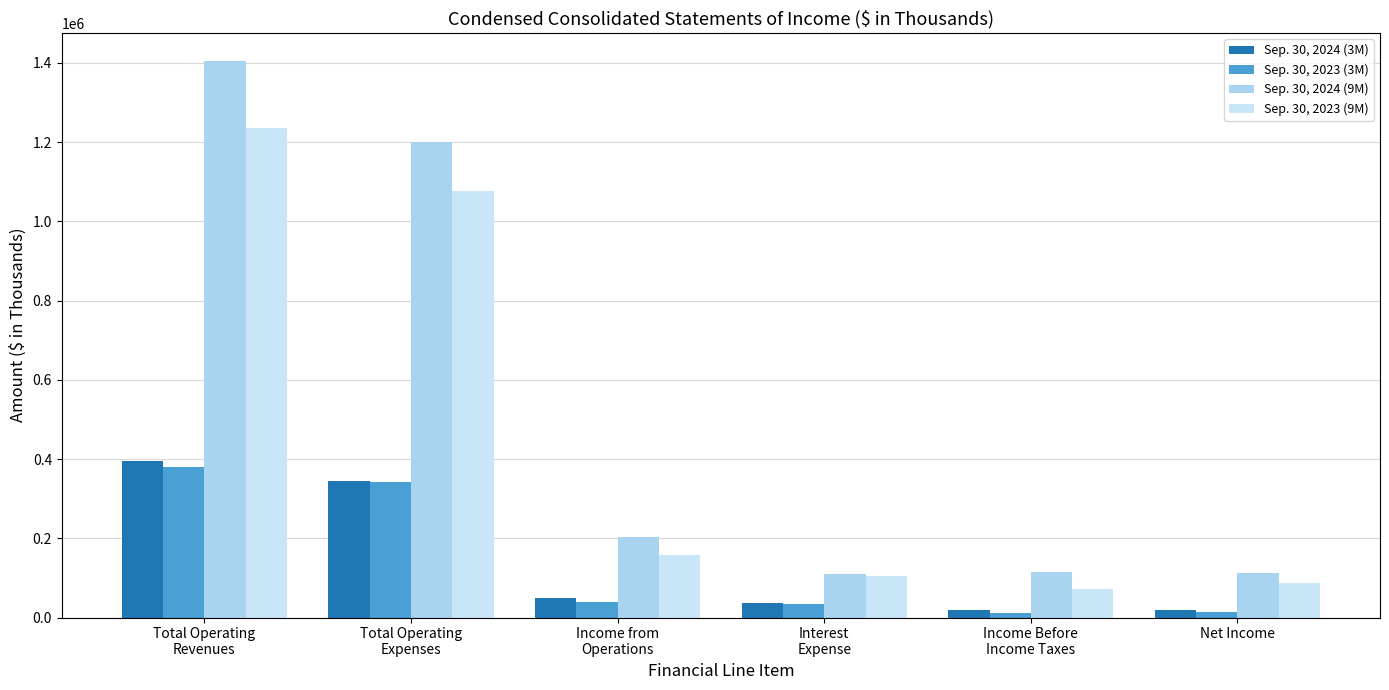

Between Total Operating
Revenues and Total Operating
Expenses, which series saw the biggest shift?

Sep. 30, 2024 (9M)